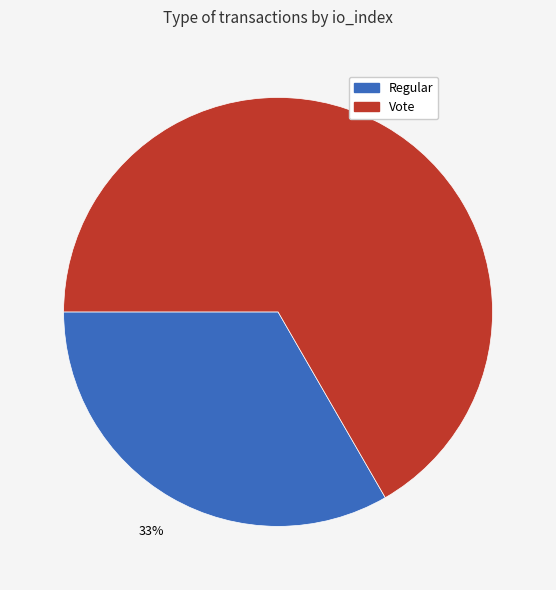

Is there a majority slice in this chart?

Yes